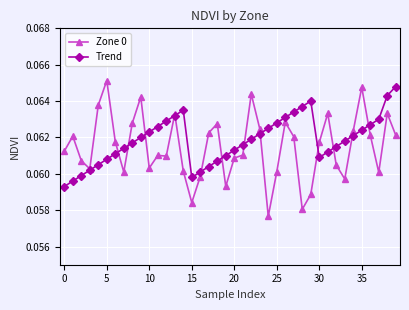

Count the Zone 0 values in the range 0 to 1.

40